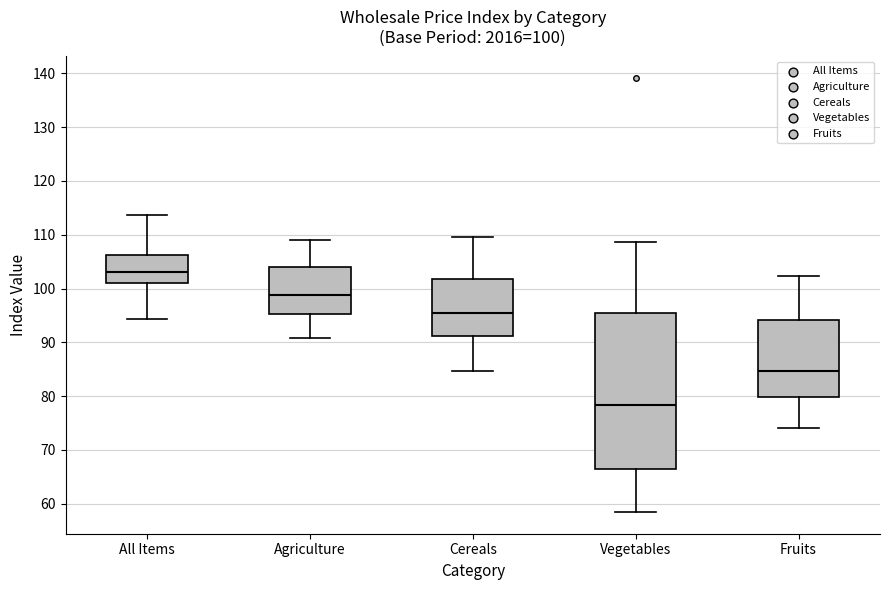

Which box's median line is the lowest?

Vegetables